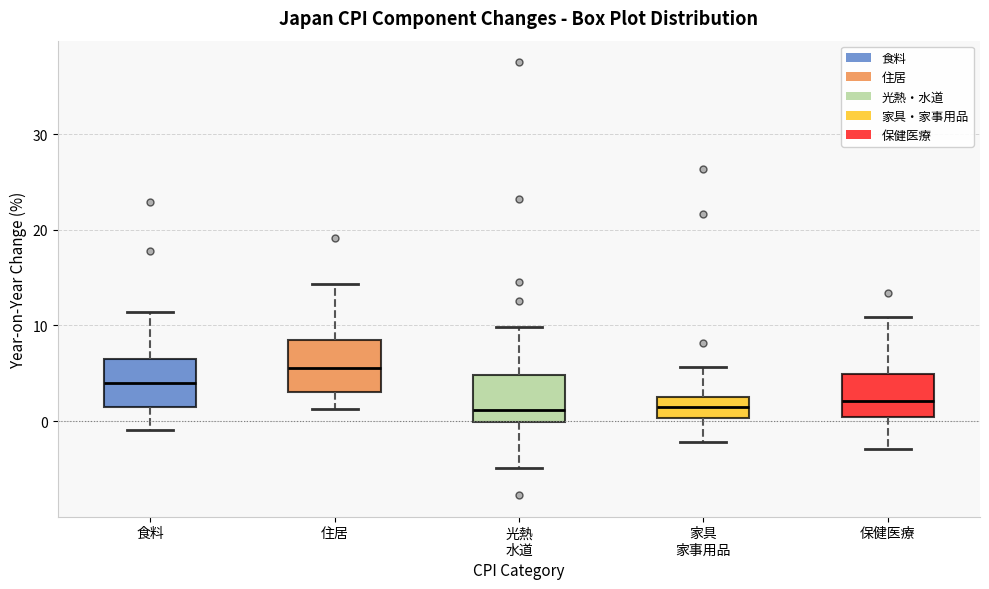

Where does the median line of the box for 食料 sit on the y-axis? The values are not printed on the chart, so give them approximately, as read against the axis.

4